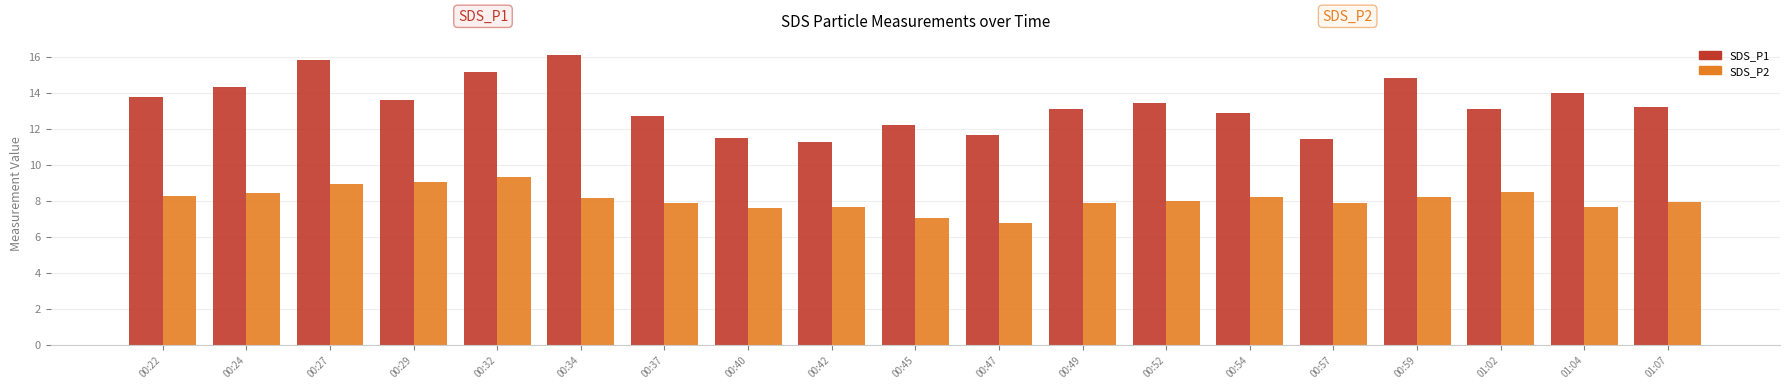

What is the spread (max minus min) of values at 00:40?

3.9